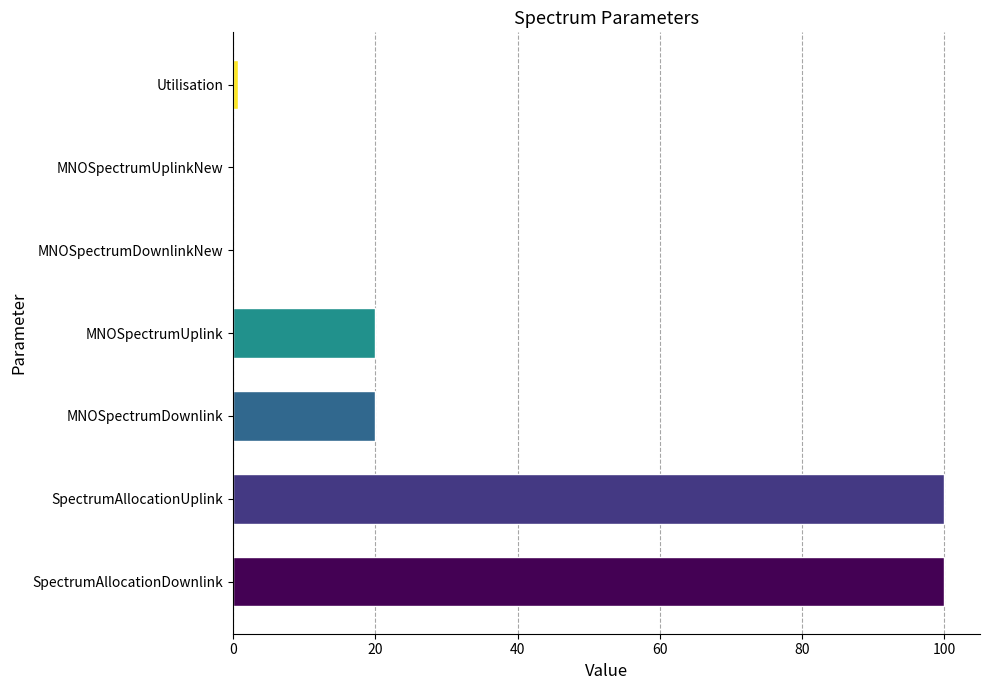

What is the sum of all values?

240.8